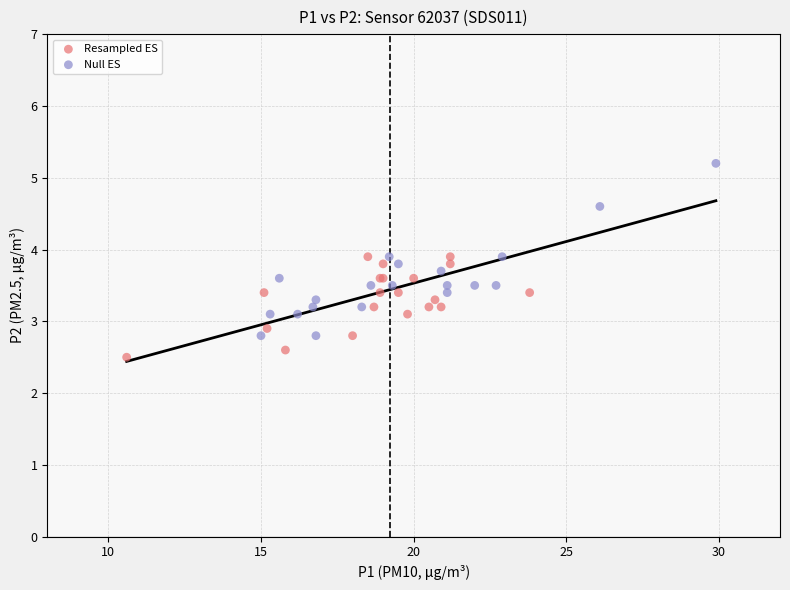

Which series contains the highest Y value?

Null ES